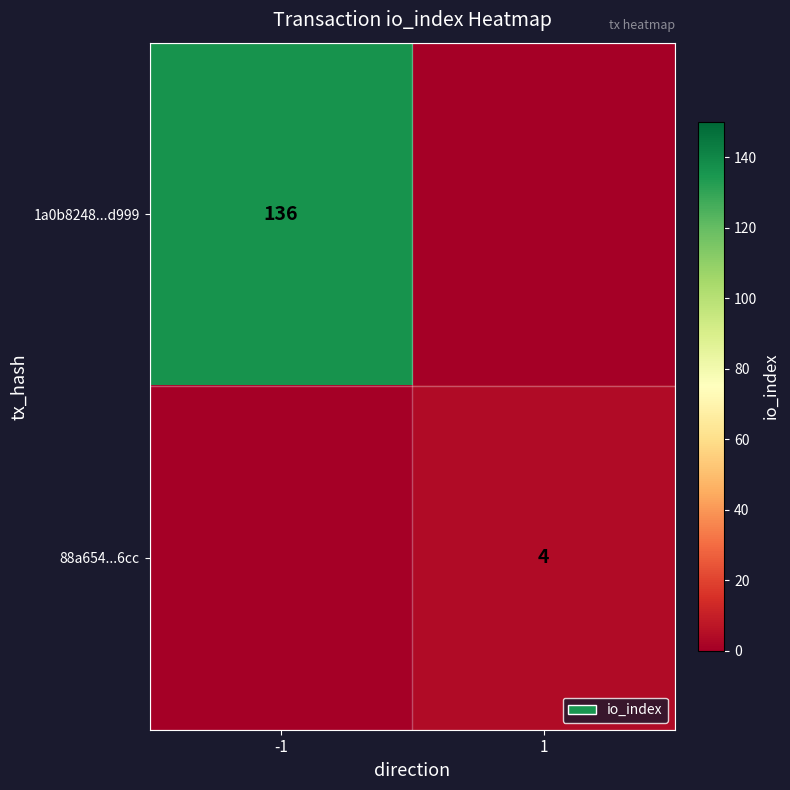

True or false: 88a654...6cc has a value of 4 at 1.

True